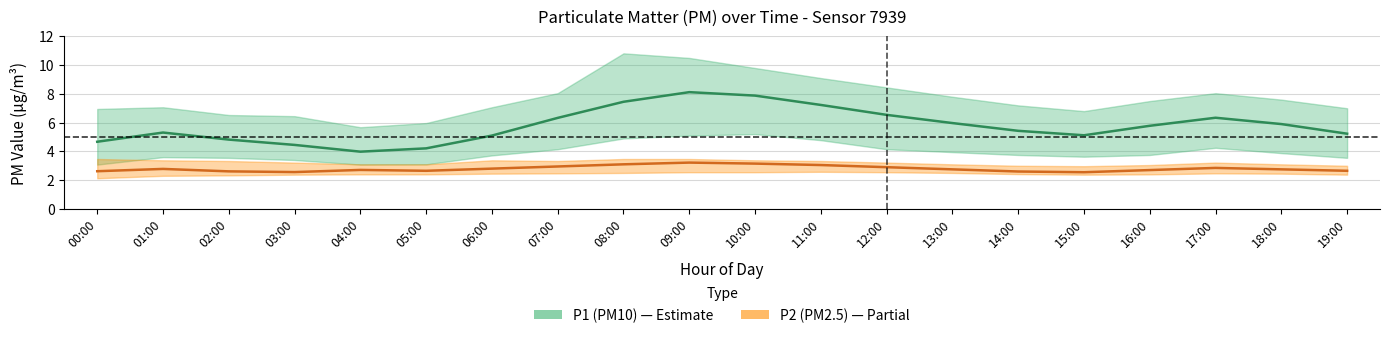

What is the total value across all series at 05:00?

6.9